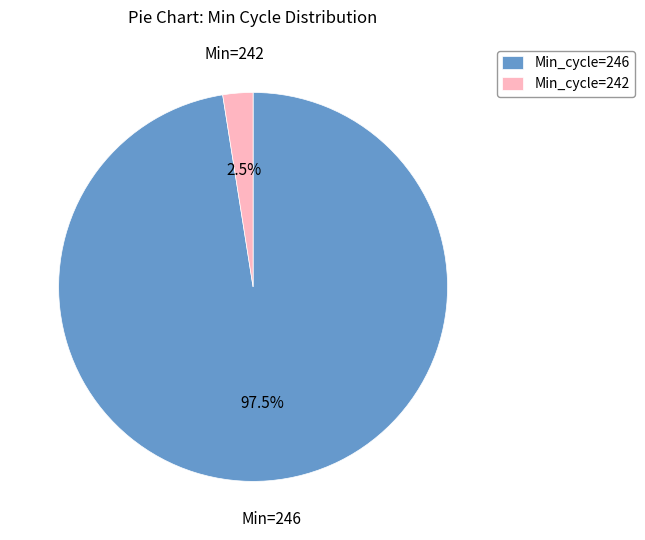

Is there any slice that represents more than half of the pie?

Yes